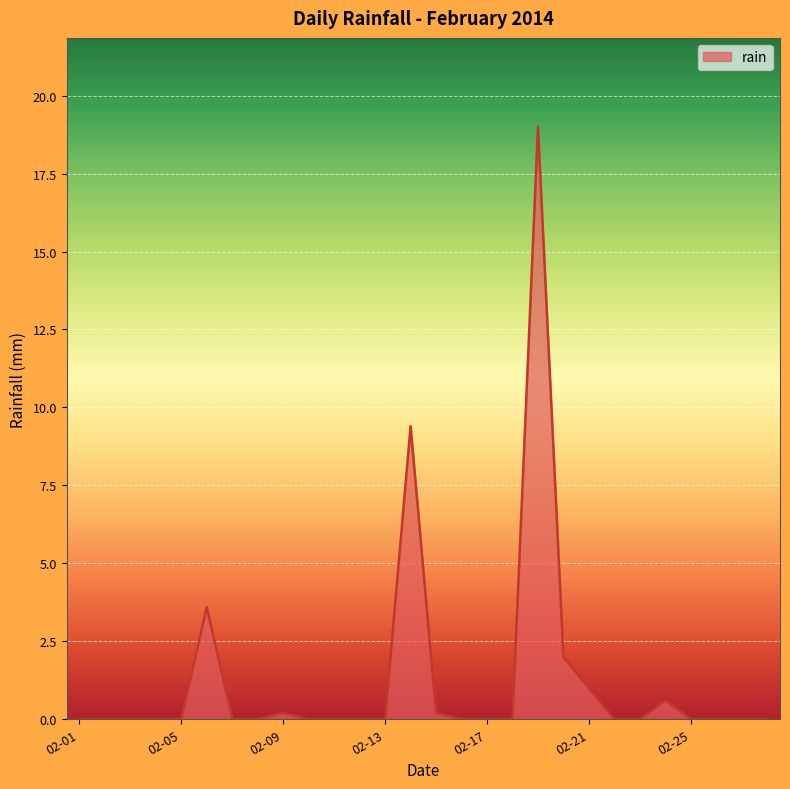

What is the greatest value displayed?

19.0